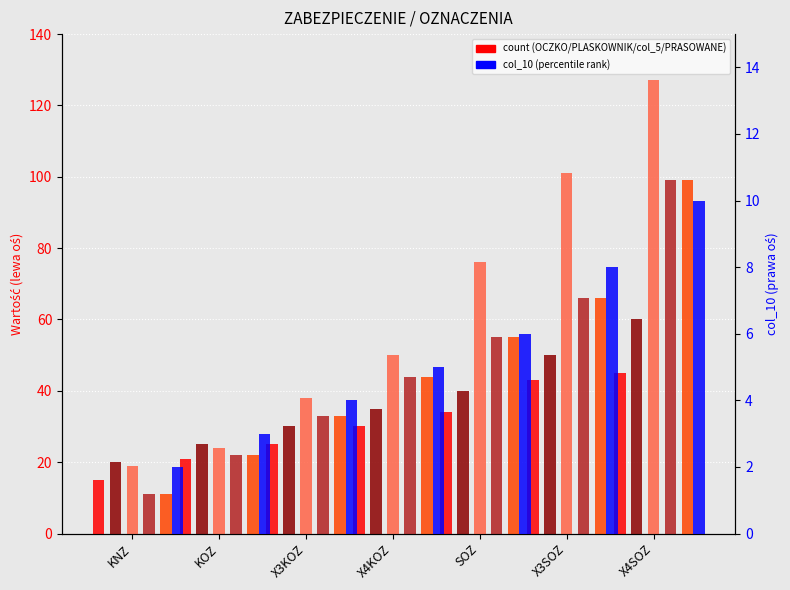

Reading right to left, transcribe all the data shown in this chart.

OCZKO ZGRZEWANE: 45	43	34	30	25	21	15
PLASKOWNIK: 60	50	40	35	30	25	20
col_5: 127	101	76	50	38	24	19
PRASOWANEZGRZEWANE: 99	66	55	44	33	22	11
col_7: 99	66	55	44	33	22	11
col_10: 10	8	6	5	4	3	2